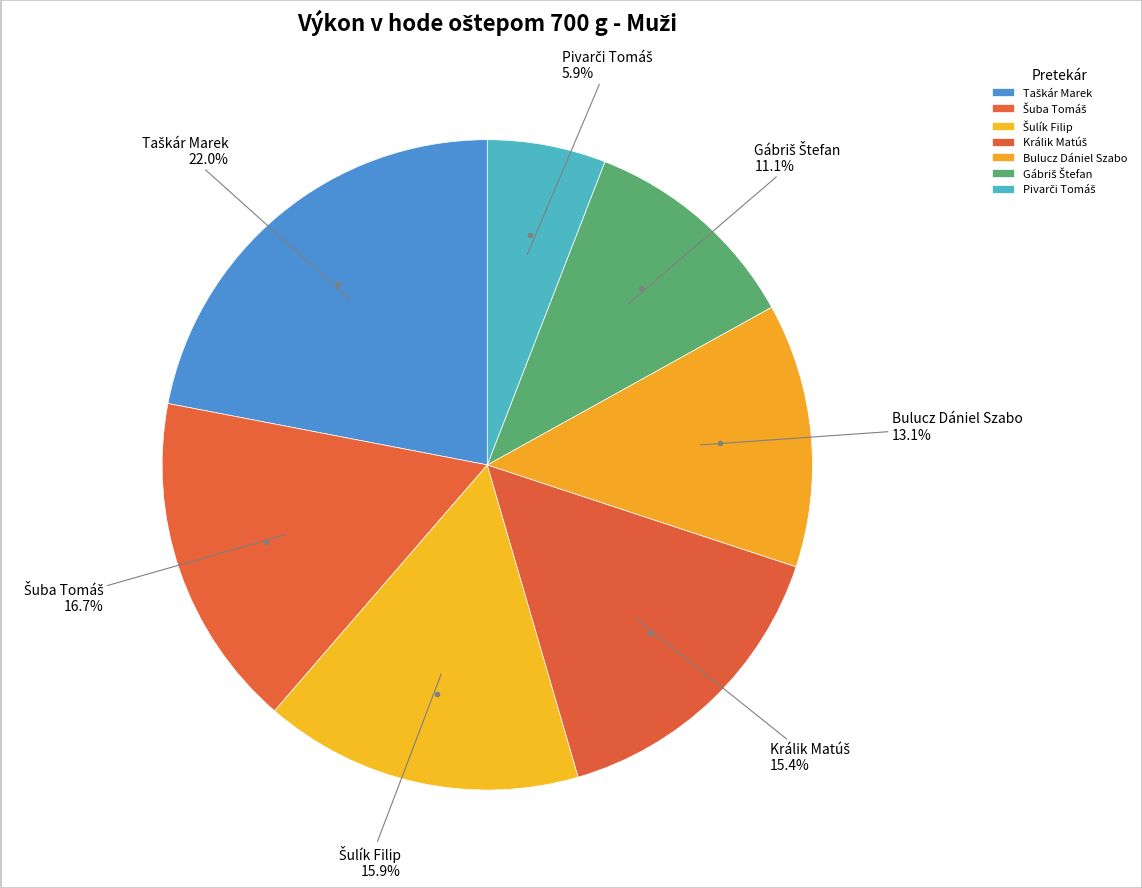

Does any single category account for the majority?

No